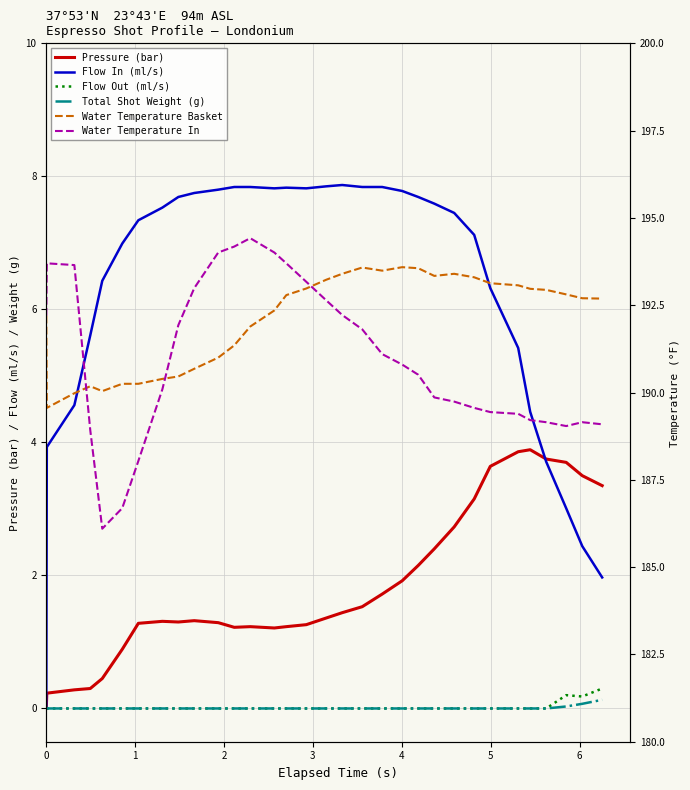

What is the value of the Water Temperature Basket point at the 31st from the left?

192.7